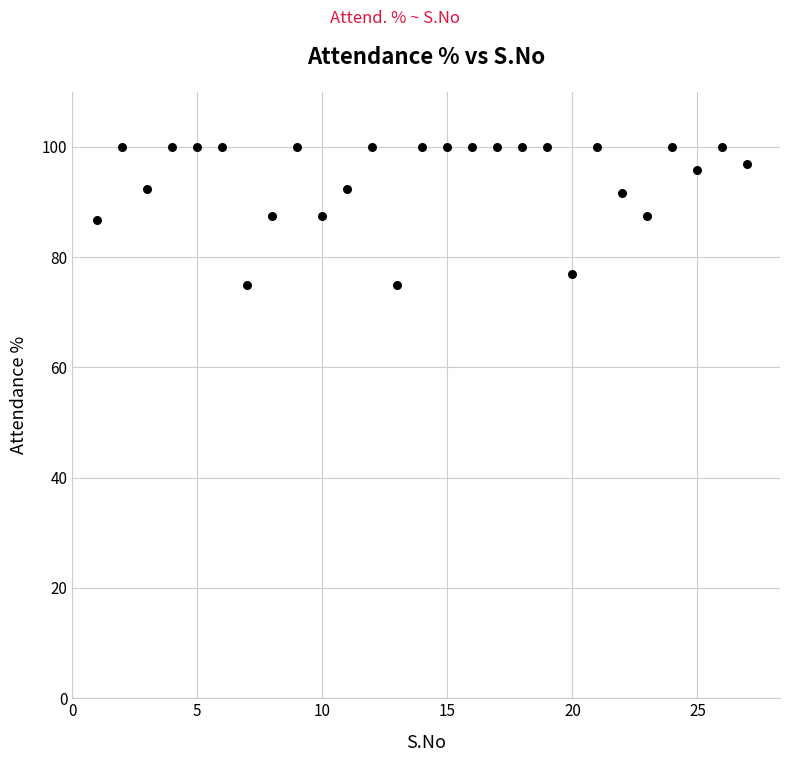

What is the range of X values (max minus min)?

26.0